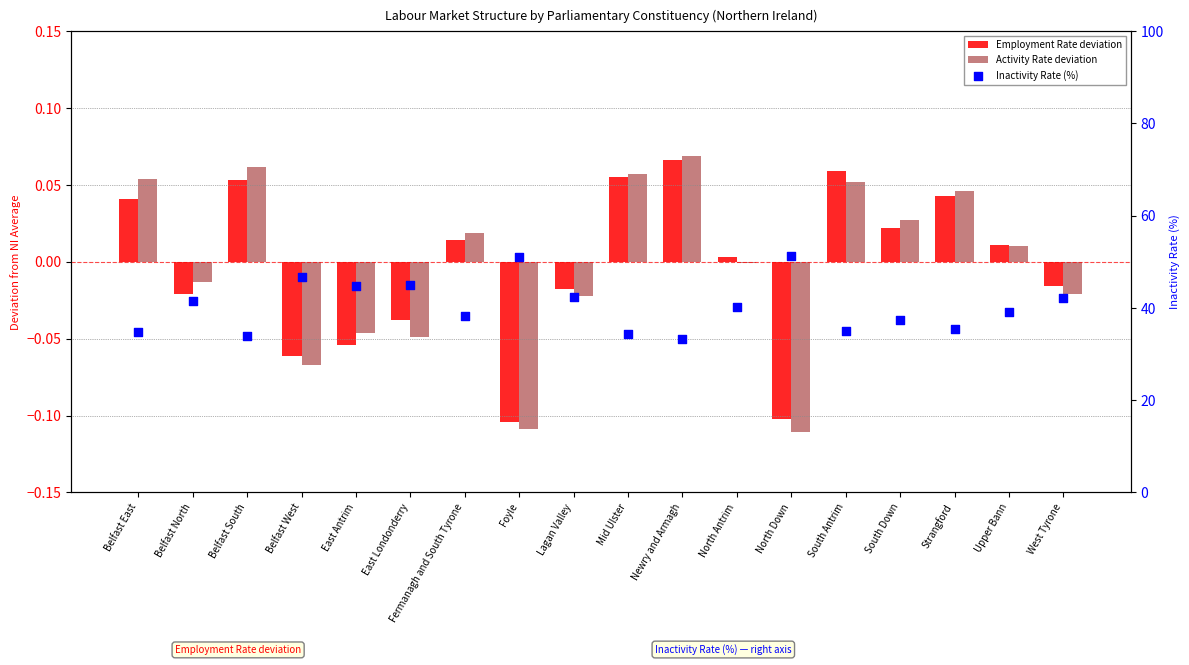

Which series has the largest total across all categories?

Inactivity Rate (%)